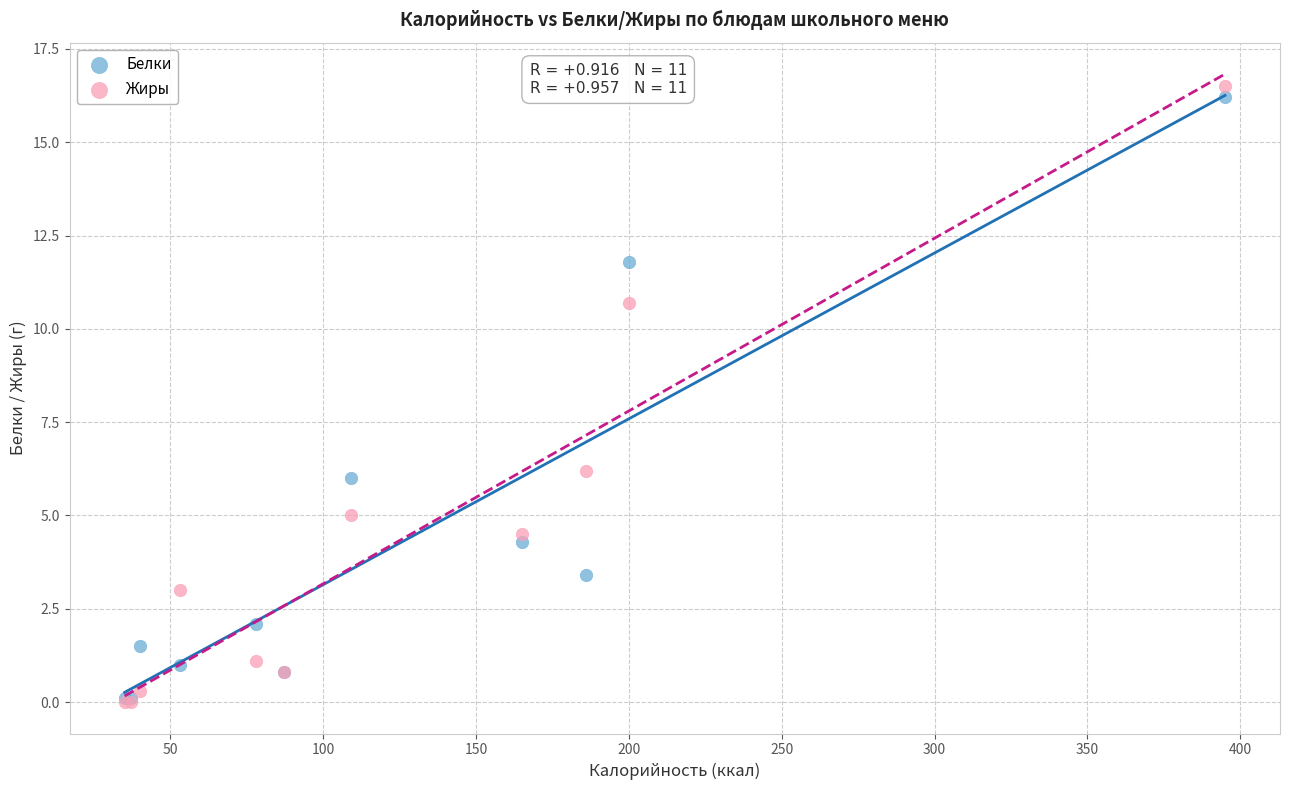

What are all the series names shown in the legend?

Белки, Жиры